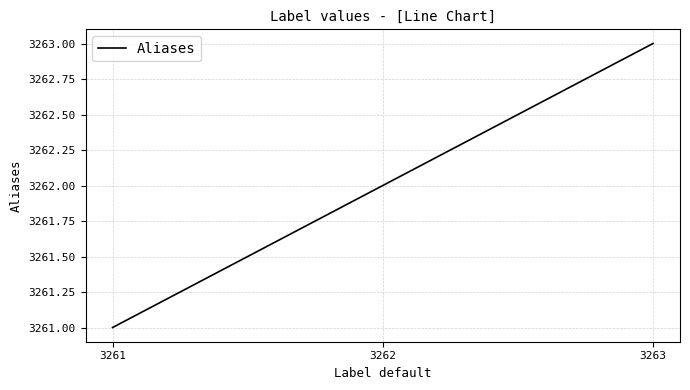

How many lines are shown in the chart?

1